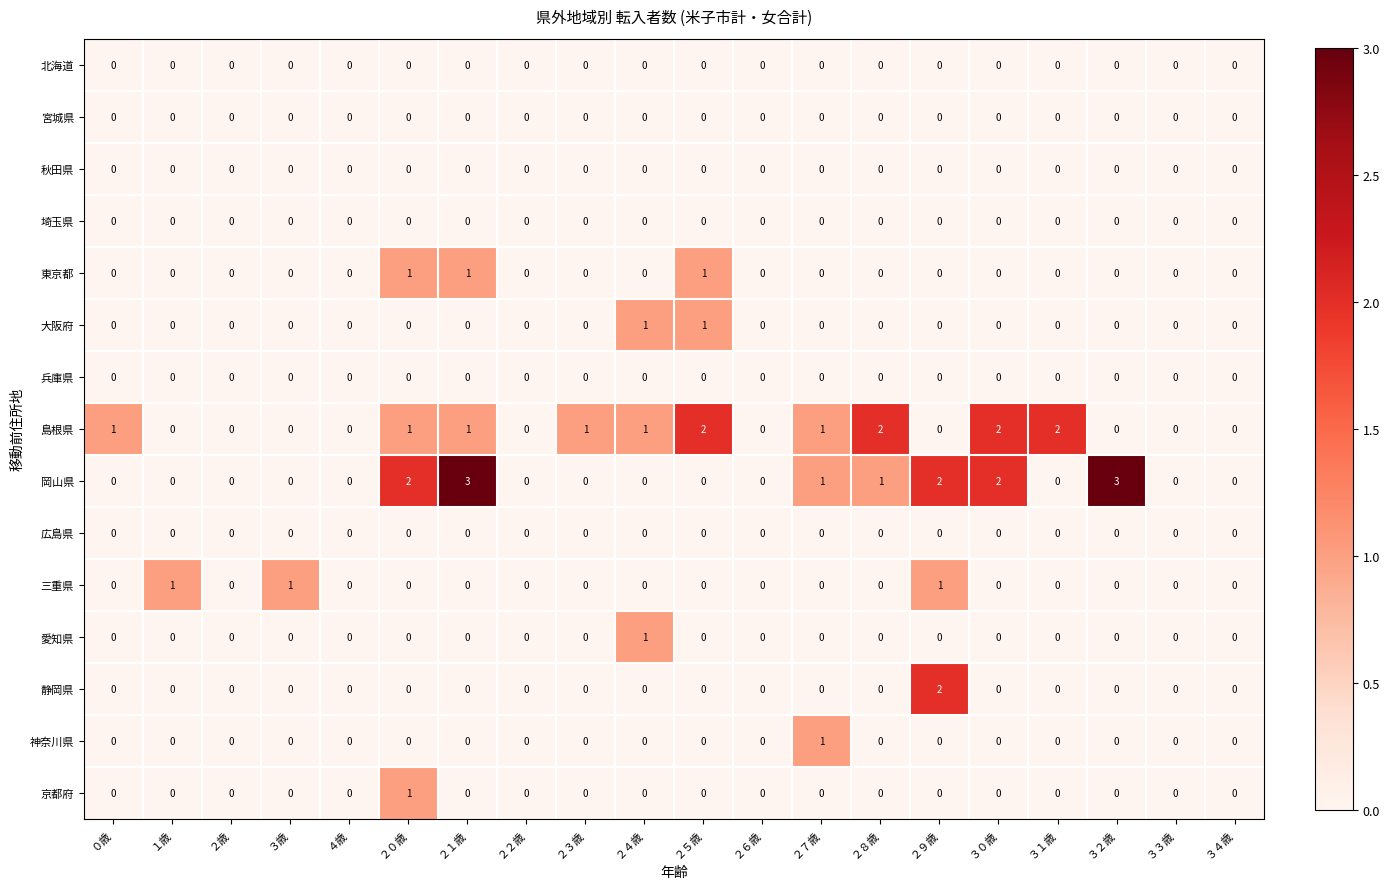

What is the greatest value displayed?

3